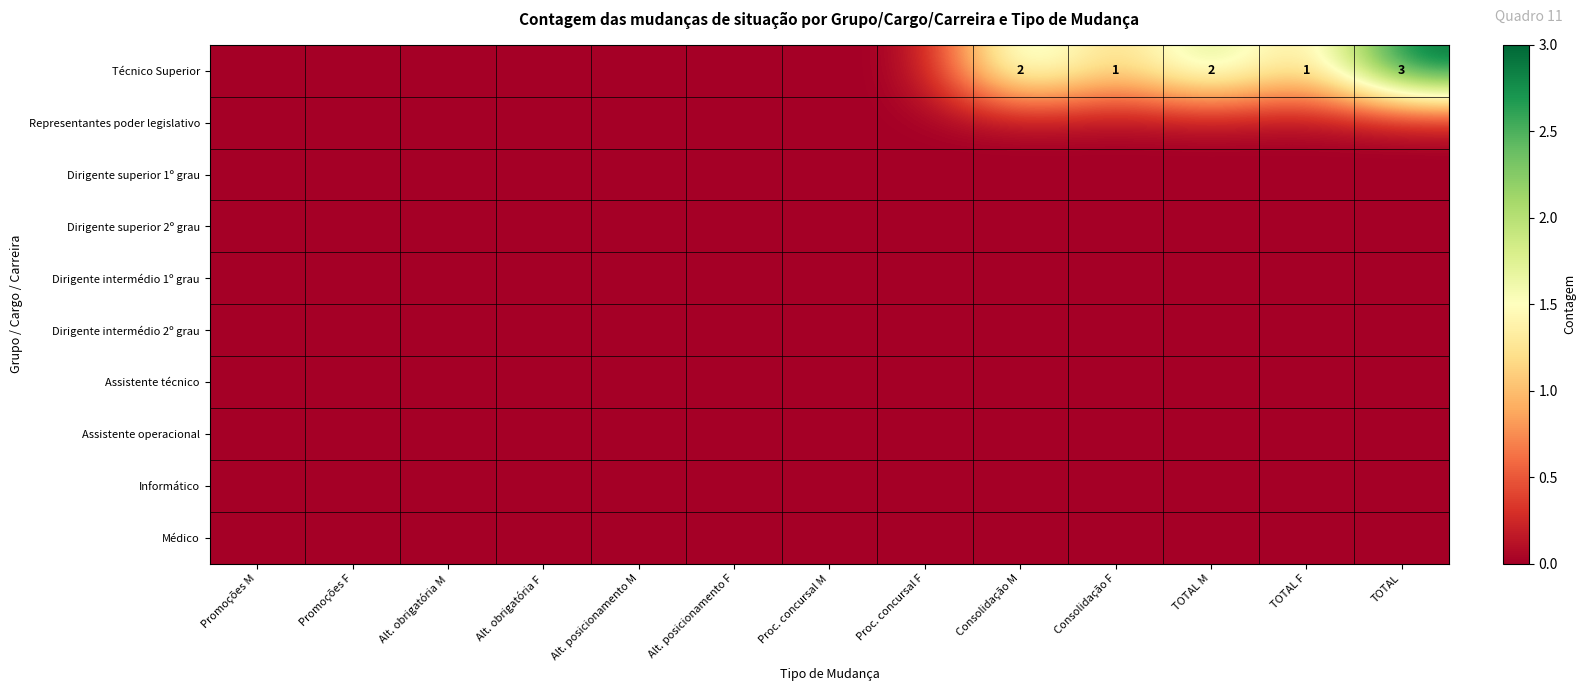

At which category is the sum across all series the highest?

TOTAL